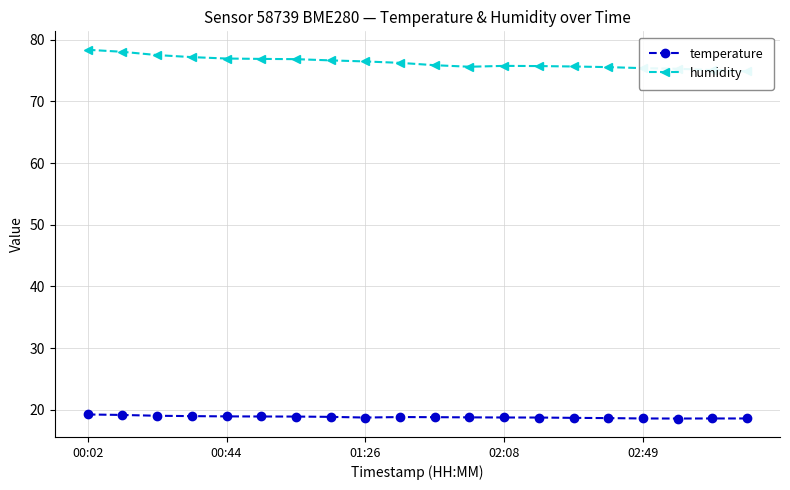

What is the minimum value for temperature?

18.6